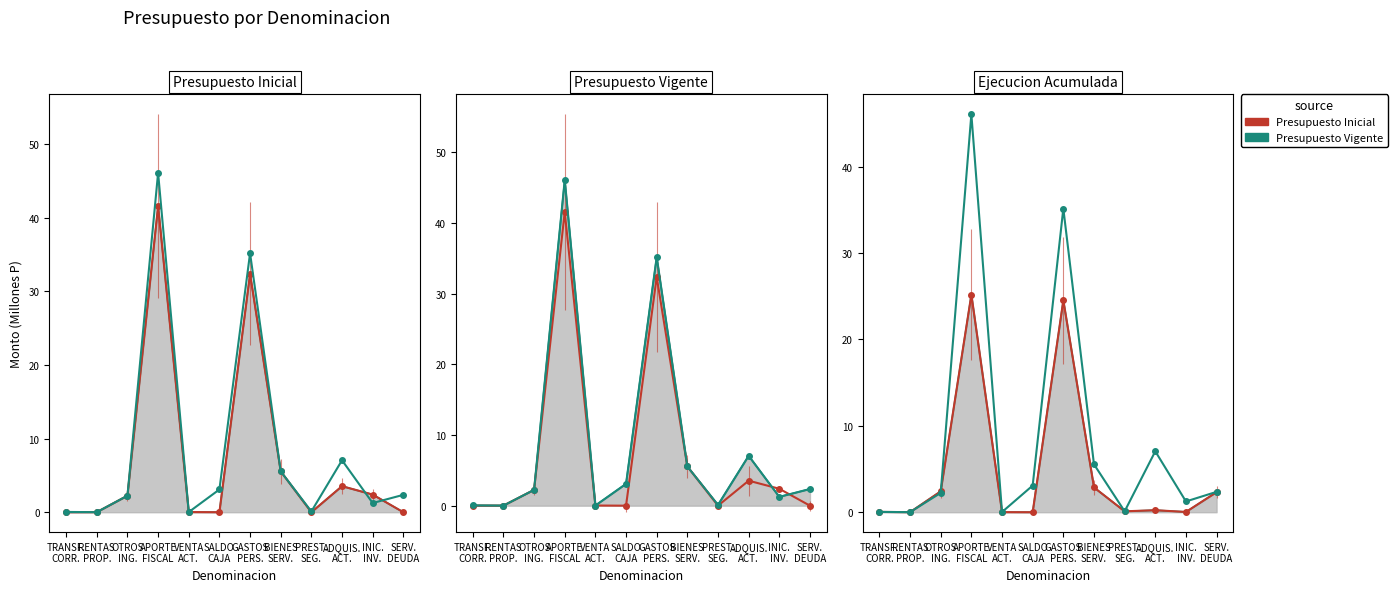

How many values in the Presupuesto Vigente series exceed 2?

7